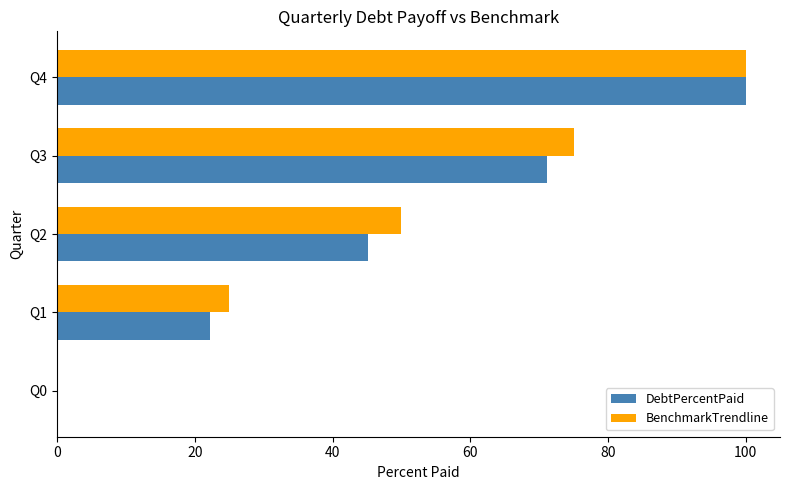

What is the sum of the BenchmarkTrendline values at Q1 and Q3?

100.0